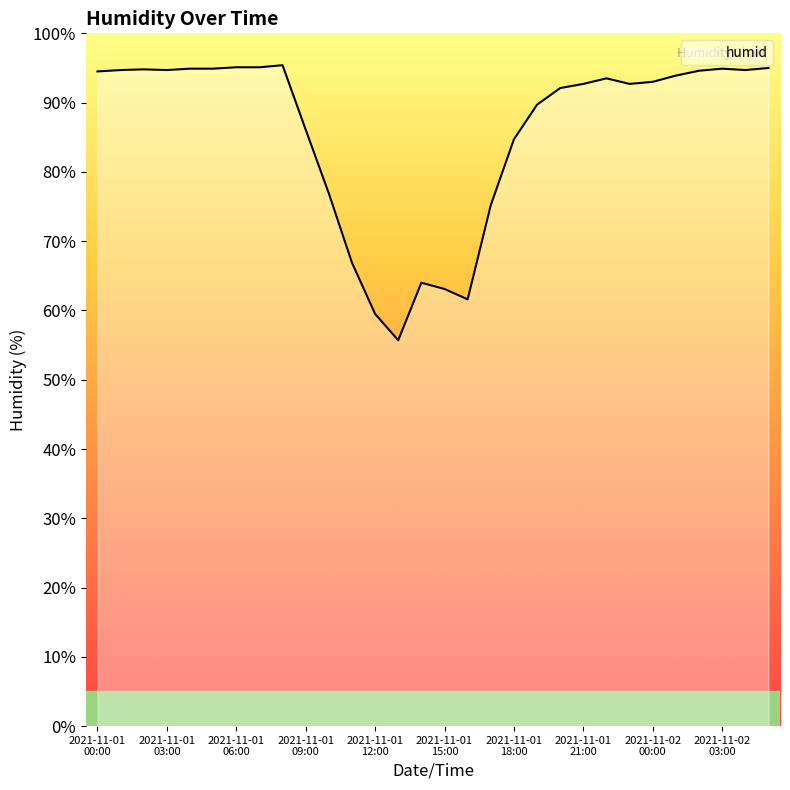

What is the smallest value displayed?

55.7